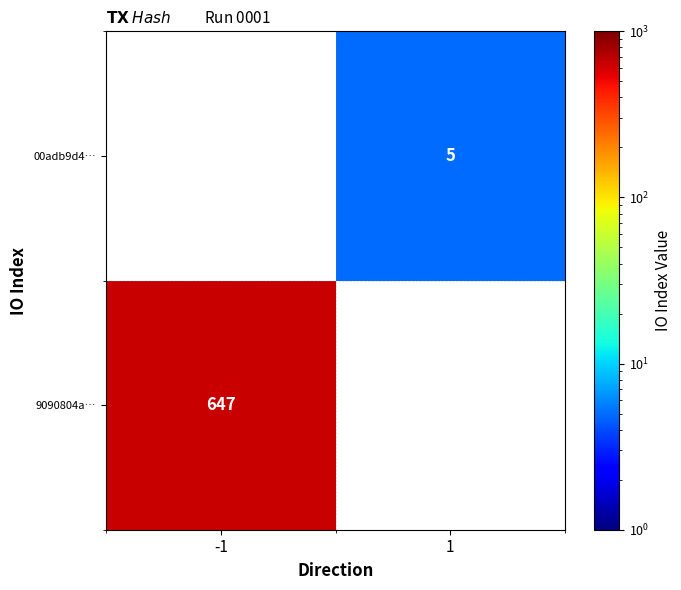

Which label corresponds to the smallest value in the chart?

1